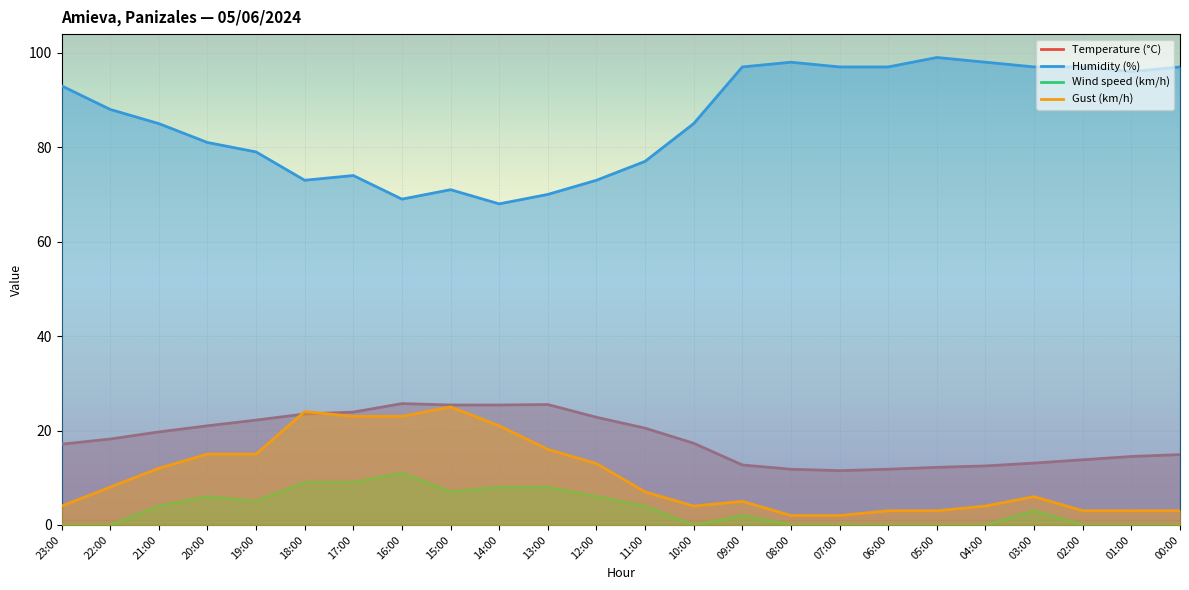

The Temperature (°C) series shows 5.5 at 06:00. True or false?

False